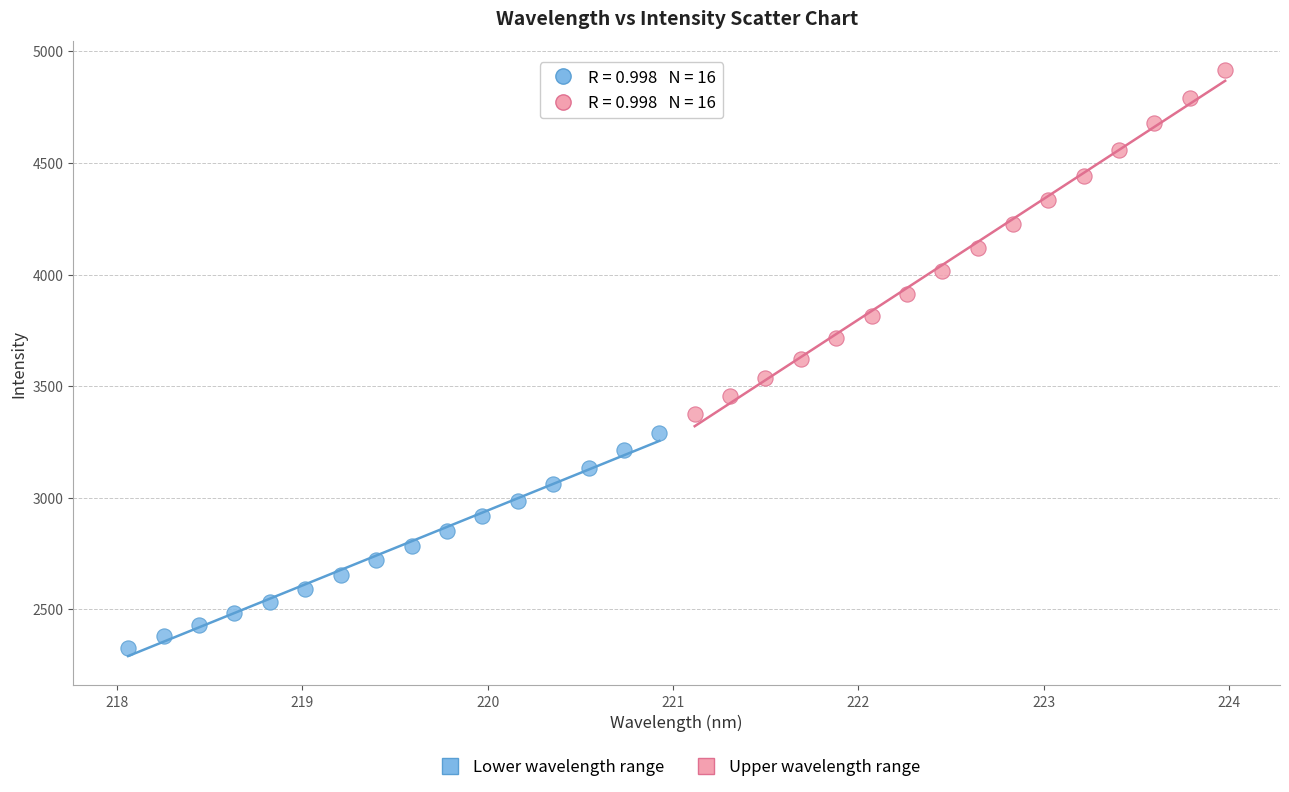

Which series reaches the maximum Y coordinate?

Upper wavelength range